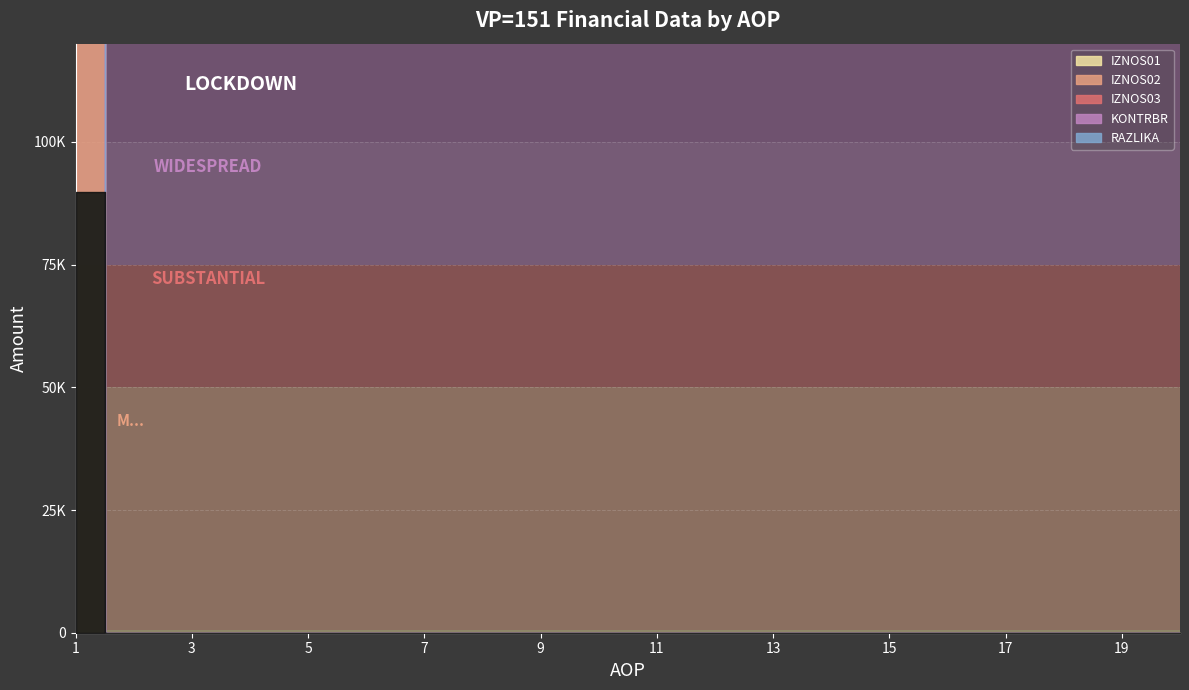

Which category has the lowest value across all series?

2